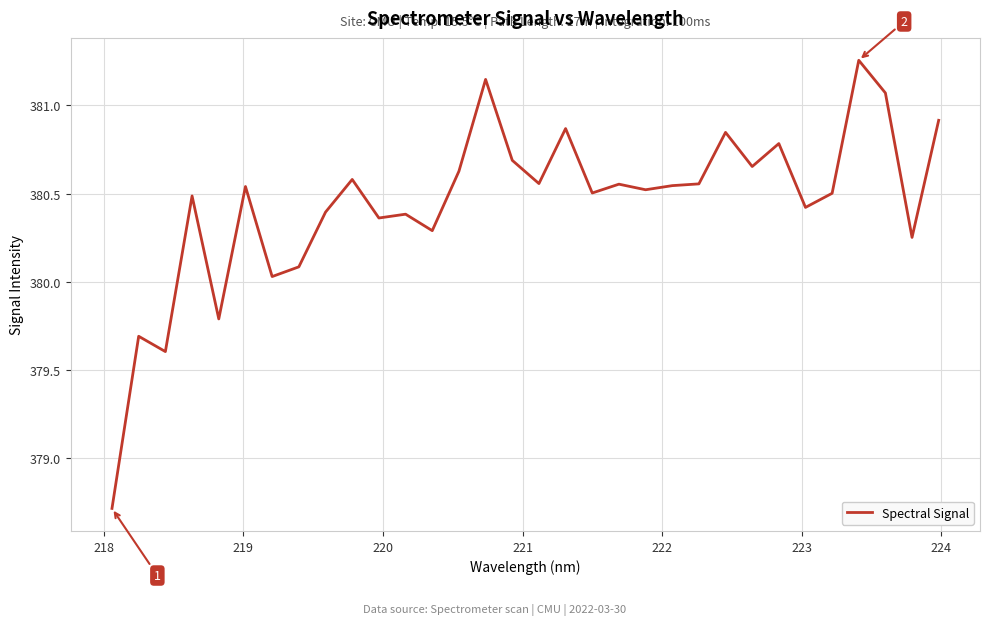

What is the difference between the maximum and minimum values?

2.5